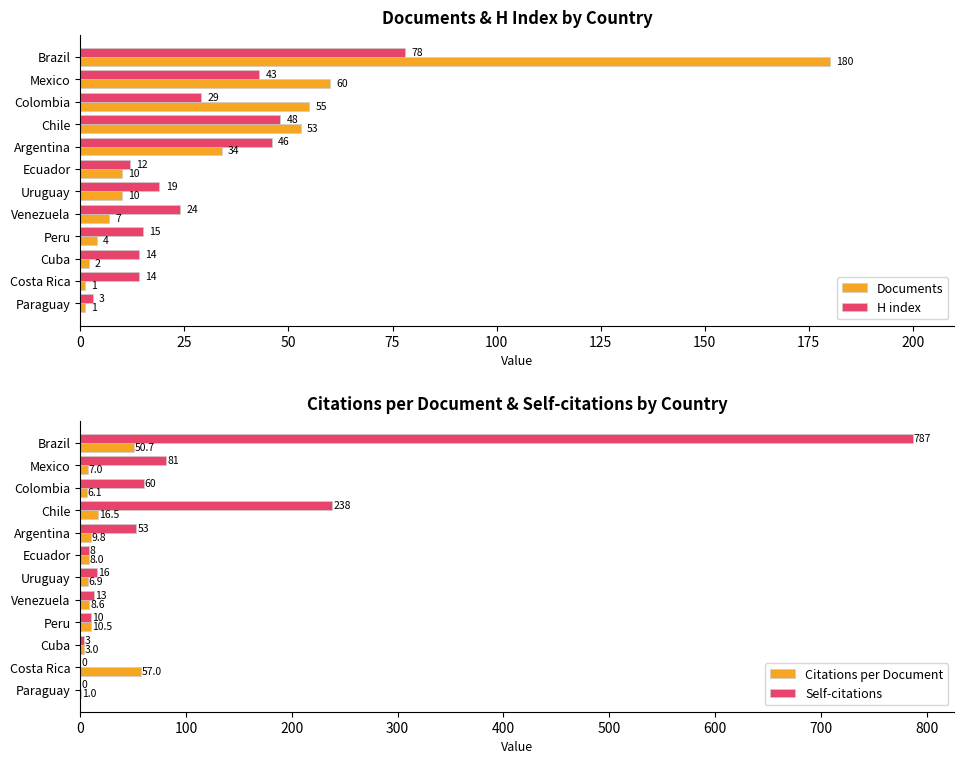

Reading left to right, transcribe all the data shown in this chart.

Documents: 180.0	60.0	55.0	53.0	34.0	10.0	10.0	7.0	4.0	2.0	1.0	1.0
H index: 78.0	43.0	29.0	48.0	46.0	12.0	19.0	24.0	15.0	14.0	14.0	3.0
Citations per Document: 50.7	7.0	6.1	16.5	9.8	8.0	6.9	8.6	10.5	3.0	57.0	1.0
Self-citations: 787.0	81.0	60.0	238.0	53.0	8.0	16.0	13.0	10.0	3.0	0.0	0.0